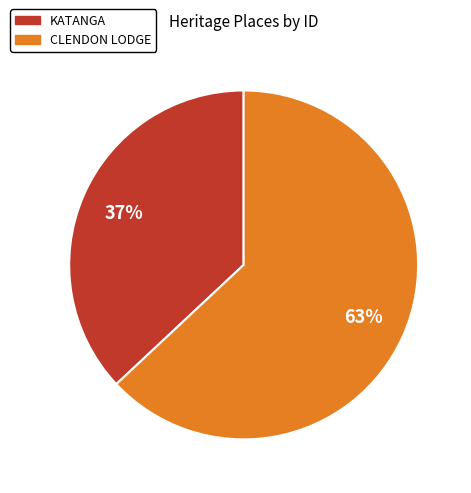

The CLENDON LODGE slice represents 63% of the pie. True or false?

True